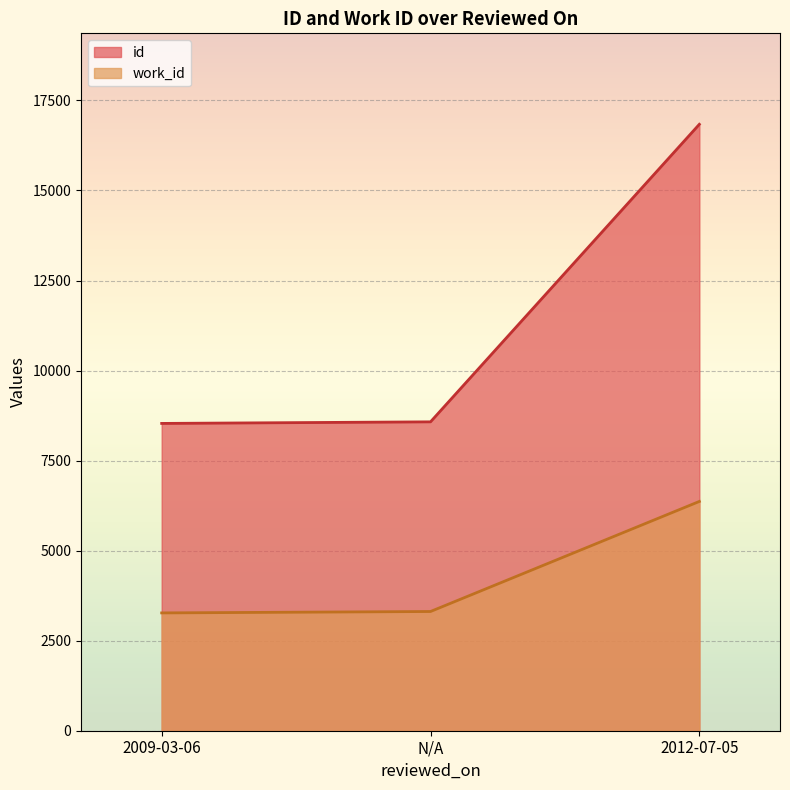

List the labels in order of work_id value, smallest first.

2009-03-06, N/A, 2012-07-05